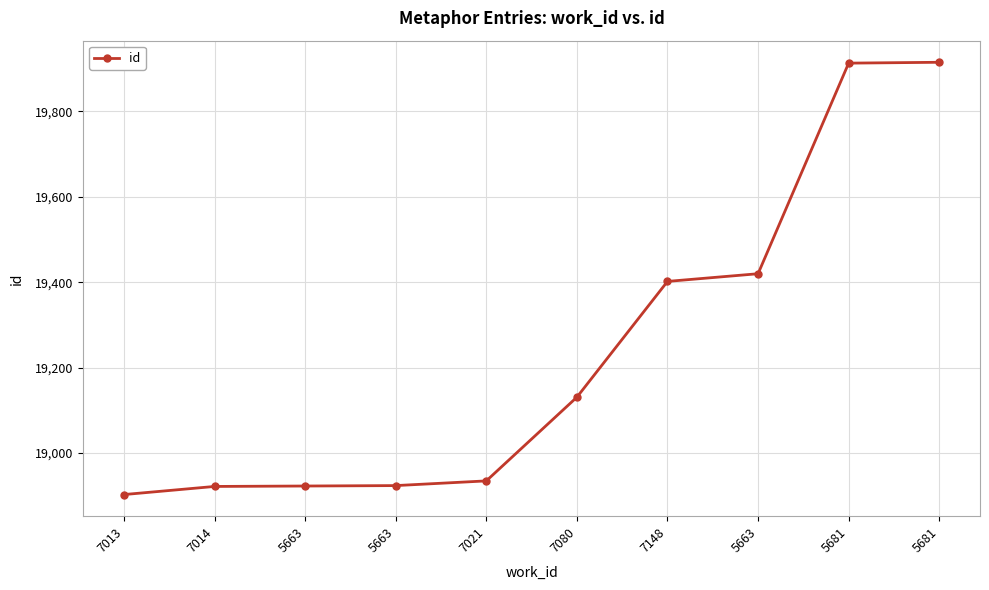

Reading right to left, extract all data points from this chart.

19915	19913	19420	19402	19131	18935	18924	18923	18922	18903